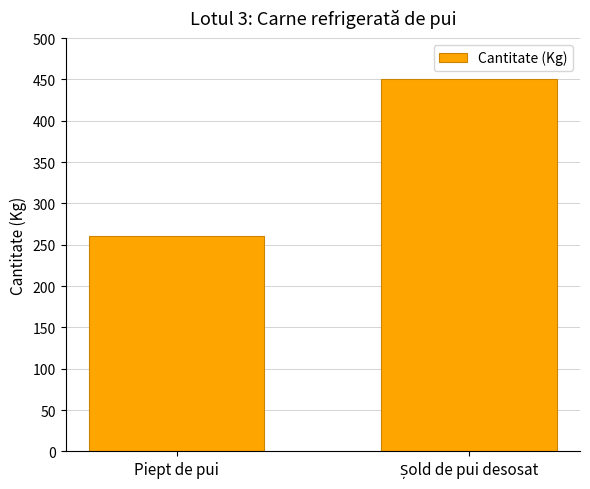

At which label is the value closest to 355?

Piept de pui